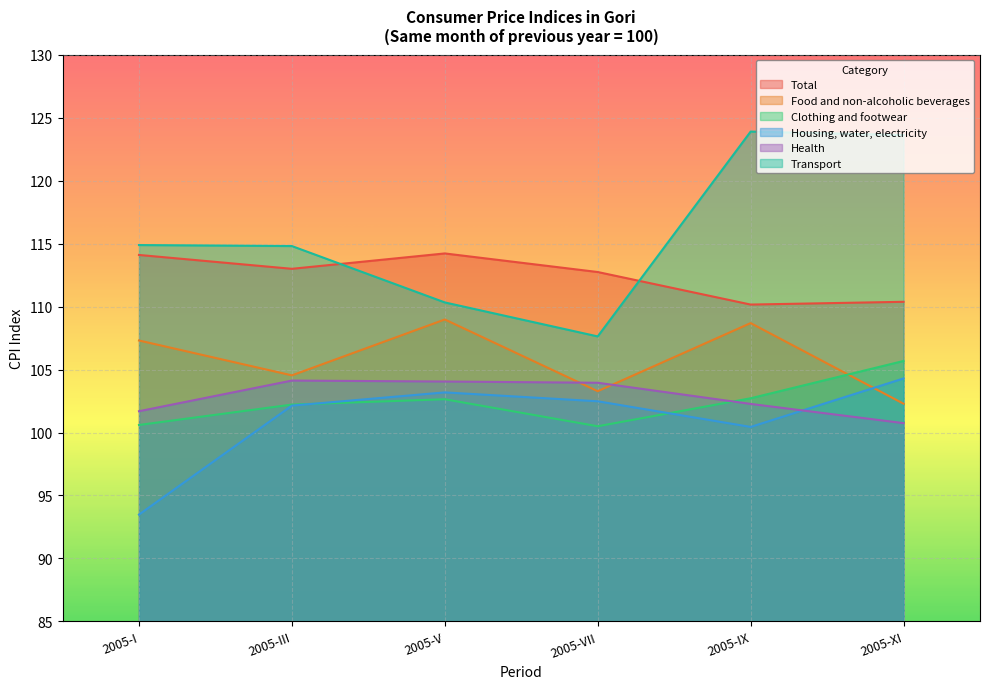

What is the maximum value for Total?

114.2